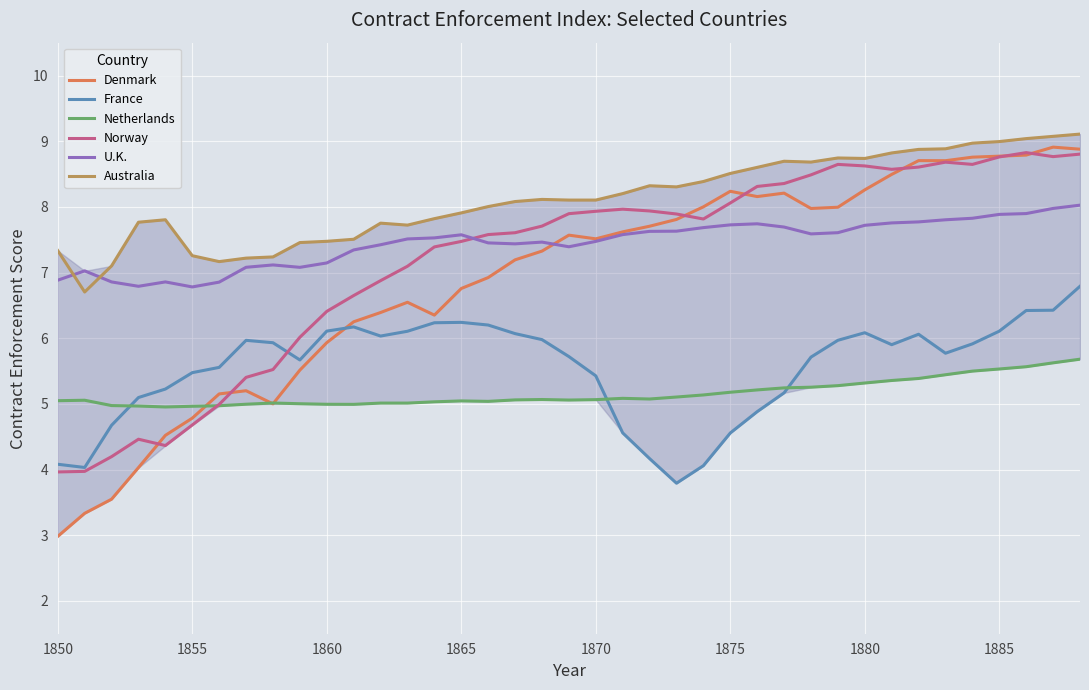

Which series has the widest spread of values?

Denmark